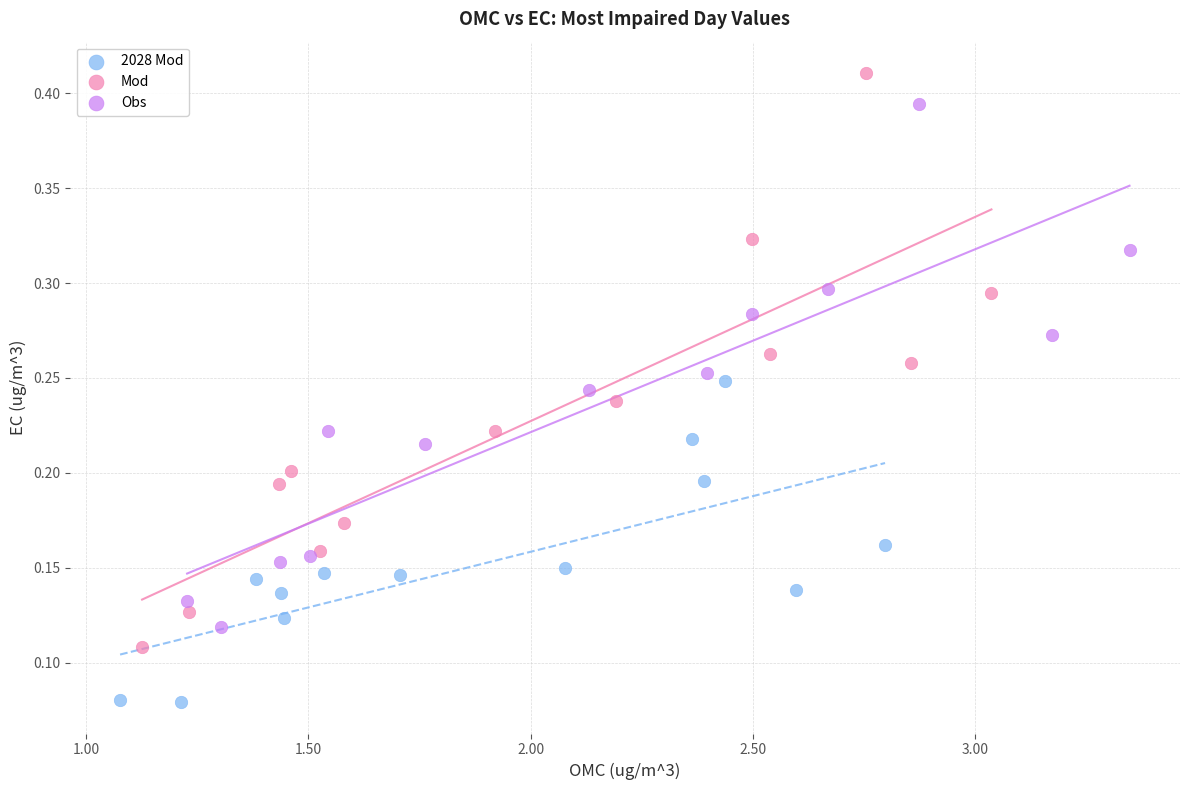

Which series reaches the minimum Y coordinate?

2028 Mod